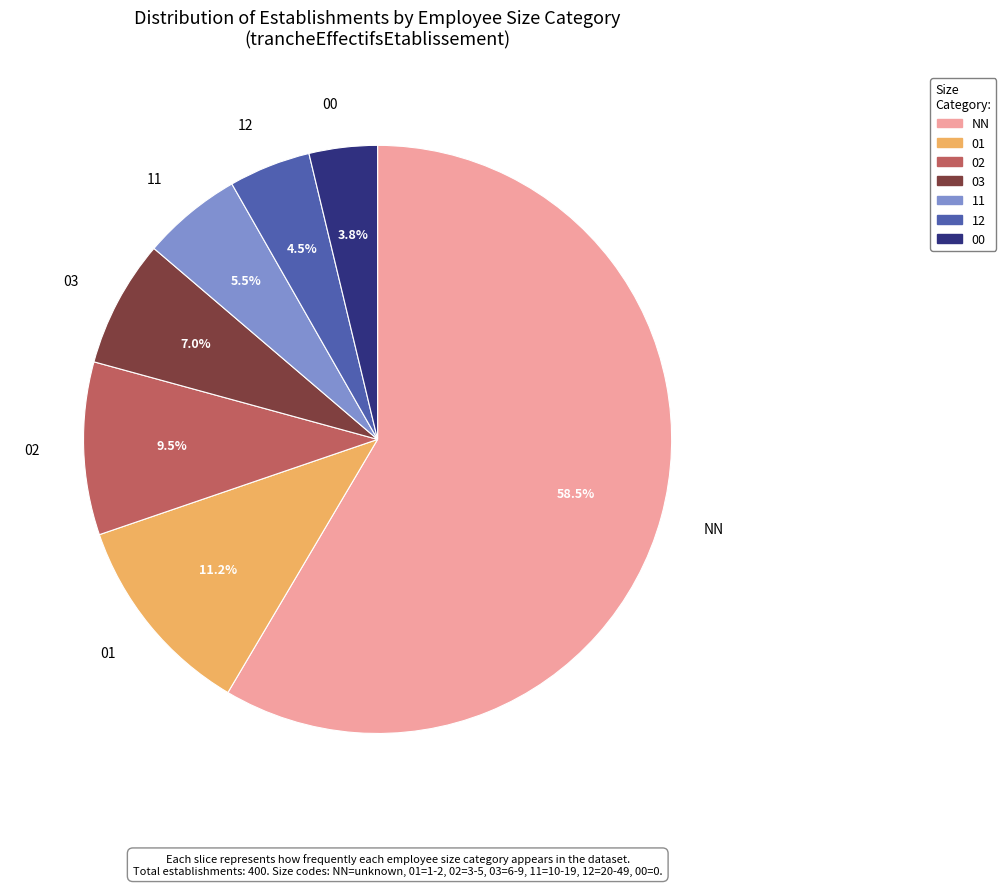

Which slice is the smallest?

00